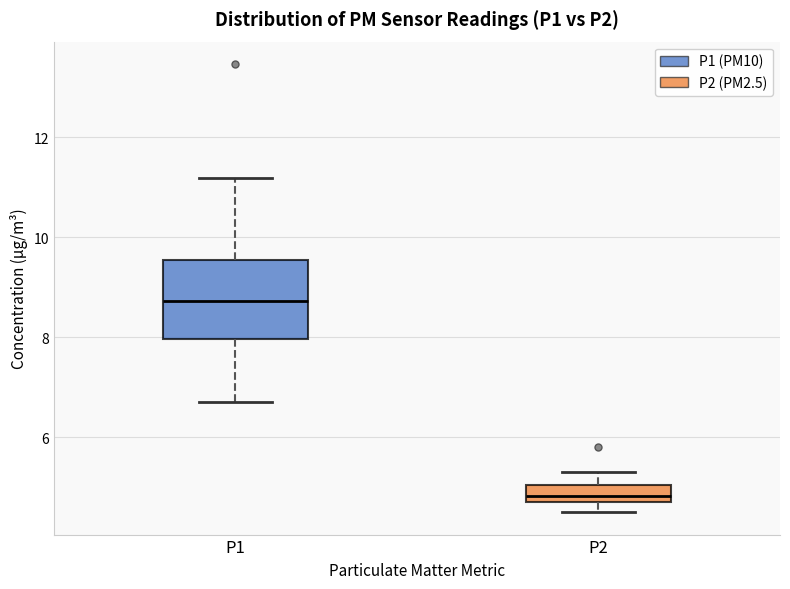

Where does the lower whisker of the box for P1 end on the y-axis? The values are not printed on the chart, so give them approximately, as read against the axis.

6.8